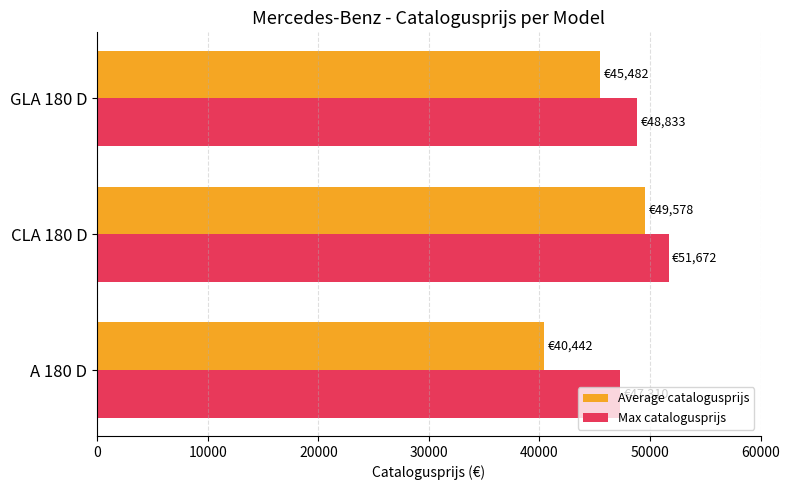

At which category is the sum across all series the highest?

CLA 180 D